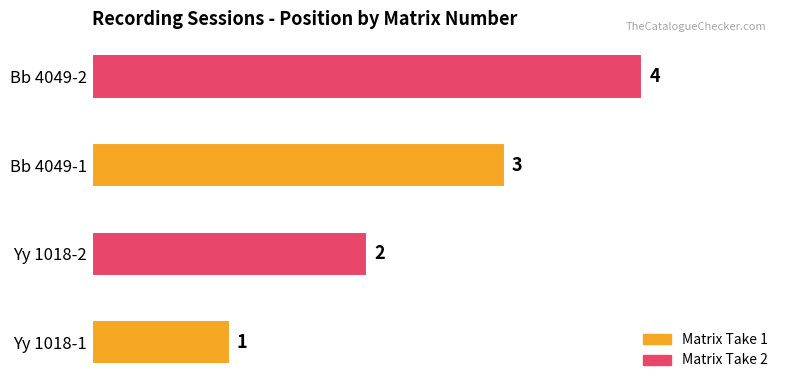

Are the bars horizontal?

Yes